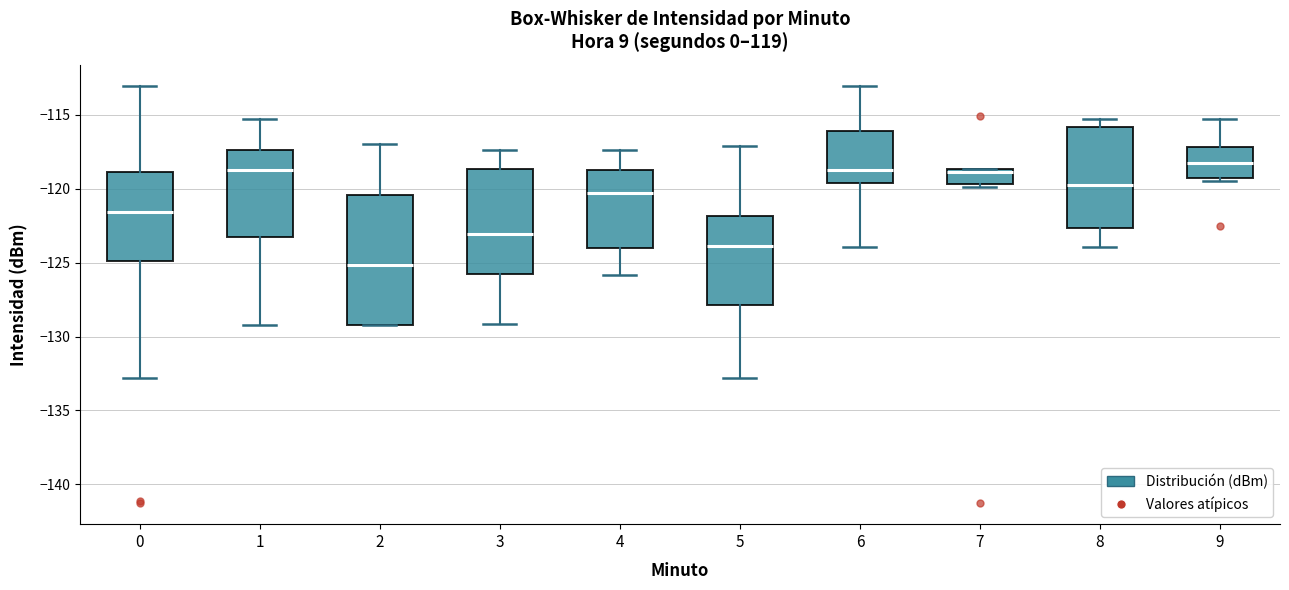

Reading left to right, transcribe this box plot: for each box, give where its median line is, the range the box spans, and where its two whiskers end, as read against the y-axis. The values are not printed on the chart, so give them approximately, as read against the axis.

0: median -121.5, box -125.0 to -119.0, whiskers -133.0 to -113.0
1: median -118.5, box -123.0 to -117.5, whiskers -129.0 to -115.0
2: median -125.0, box -129.0 to -120.5, whiskers -129.0 to -117.0
3: median -123.0, box -126.0 to -118.5, whiskers -129.0 to -117.5
4: median -120.5, box -124.0 to -118.5, whiskers -126.0 to -117.5
5: median -124.0, box -128.0 to -122.0, whiskers -133.0 to -117.0
6: median -118.5, box -119.5 to -116.0, whiskers -124.0 to -113.0
7: median -119.0, box -119.5 to -118.5, whiskers -120.0 to -118.5
8: median -119.5, box -122.5 to -116.0, whiskers -124.0 to -115.0
9: median -118.0, box -119.5 to -117.0, whiskers -119.5 (just below the box's lower edge) to -115.0